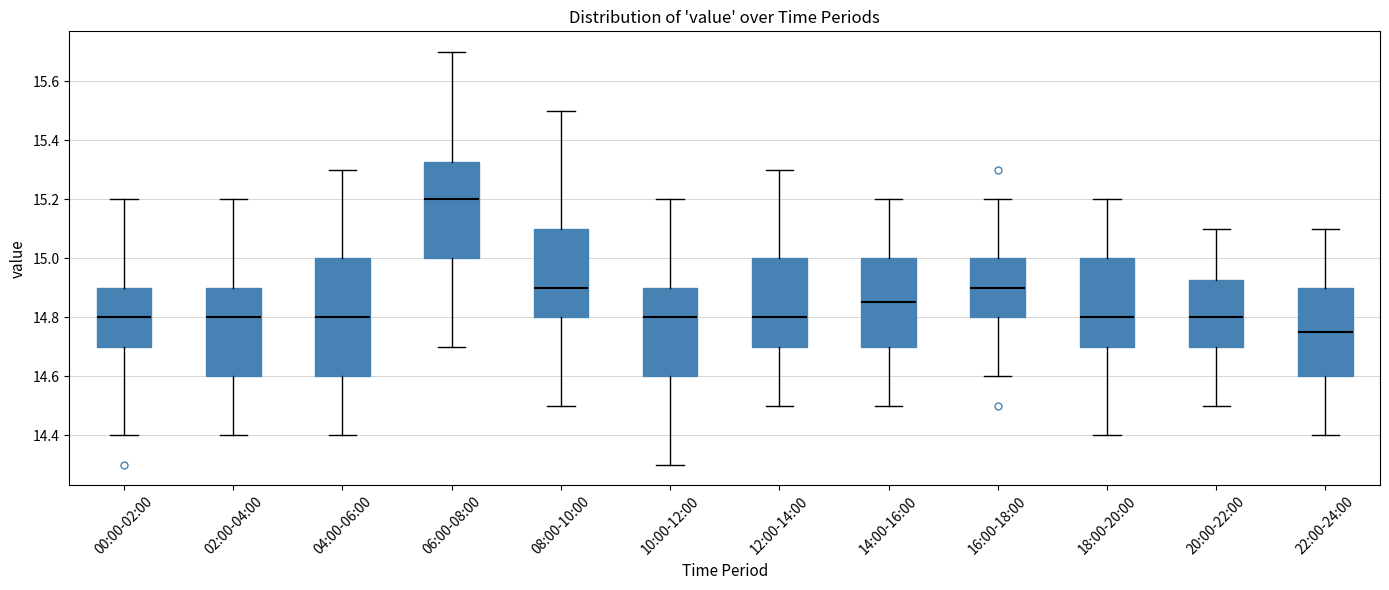

Reading left to right, read every box against the y-axis: the position of its median line, the range the box covers, and the ends of its whiskers. The values are not printed on the chart, so give them approximately, as read against the axis.

00:00-02:00: median 14.80, box 14.70 to 14.90, whiskers 14.40 to 15.20
02:00-04:00: median 14.80, box 14.60 to 14.90, whiskers 14.40 to 15.20
04:00-06:00: median 14.80, box 14.60 to 15.00, whiskers 14.40 to 15.30
06:00-08:00: median 15.20, box 15.00 to 15.32, whiskers 14.70 to 15.70
08:00-10:00: median 14.90, box 14.80 to 15.10, whiskers 14.50 to 15.50
10:00-12:00: median 14.80, box 14.60 to 14.90, whiskers 14.30 to 15.20
12:00-14:00: median 14.80, box 14.70 to 15.00, whiskers 14.50 to 15.30
14:00-16:00: median 14.86, box 14.70 to 15.00, whiskers 14.50 to 15.20
16:00-18:00: median 14.90, box 14.80 to 15.00, whiskers 14.60 to 15.20
18:00-20:00: median 14.80, box 14.70 to 15.00, whiskers 14.40 to 15.20
20:00-22:00: median 14.80, box 14.70 to 14.92, whiskers 14.50 to 15.10
22:00-24:00: median 14.76, box 14.60 to 14.90, whiskers 14.40 to 15.10